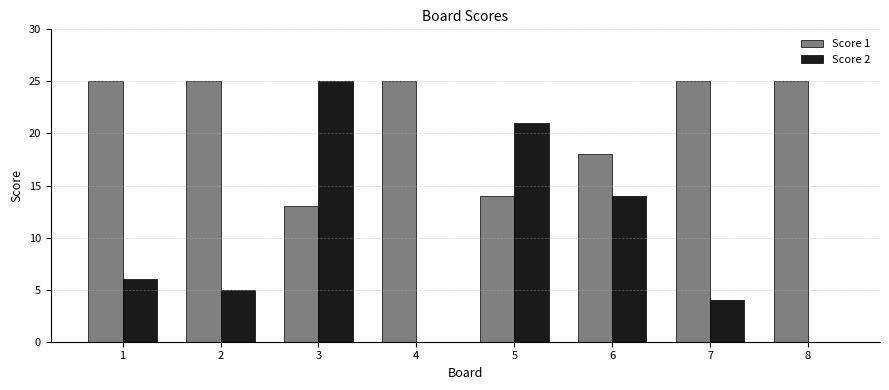

What is the sum of all Score 1 values?

170